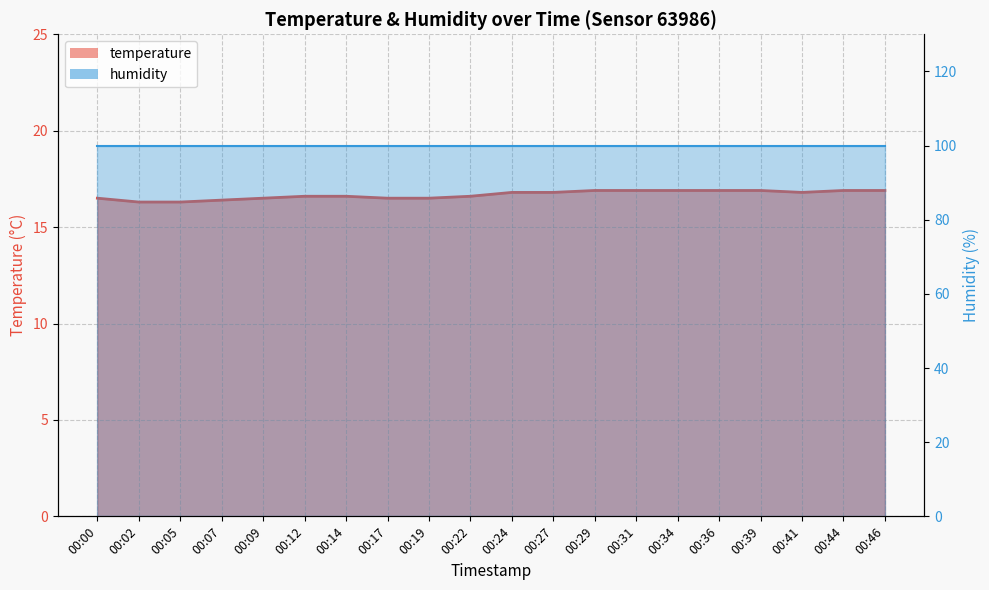

Where is the data nearest to the value 16?

00:02